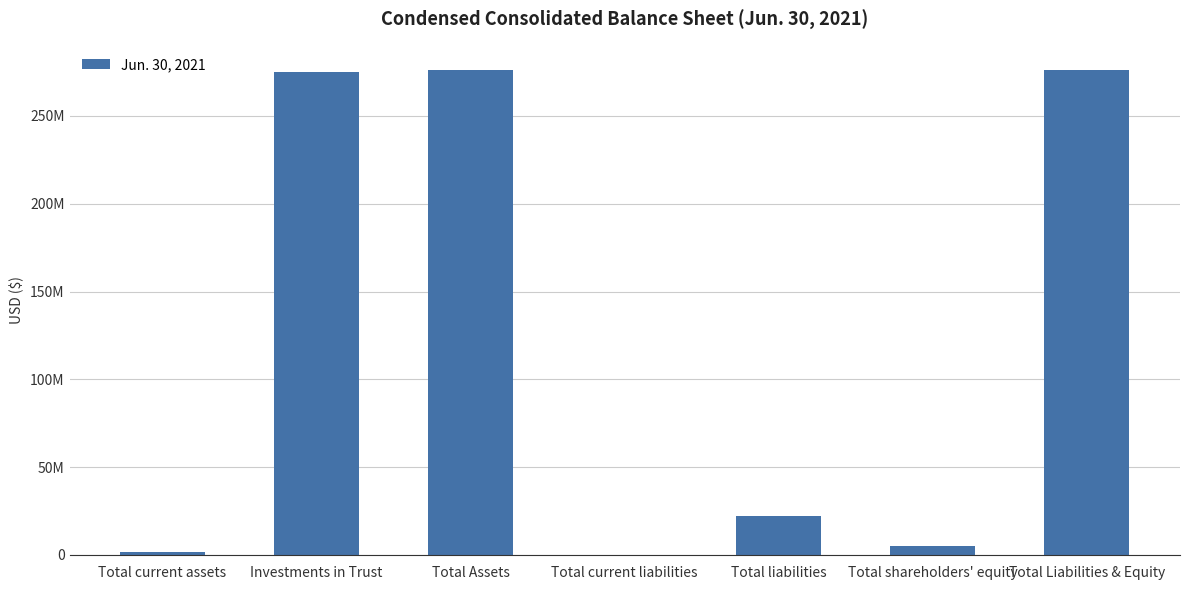

Are the bars horizontal?

No